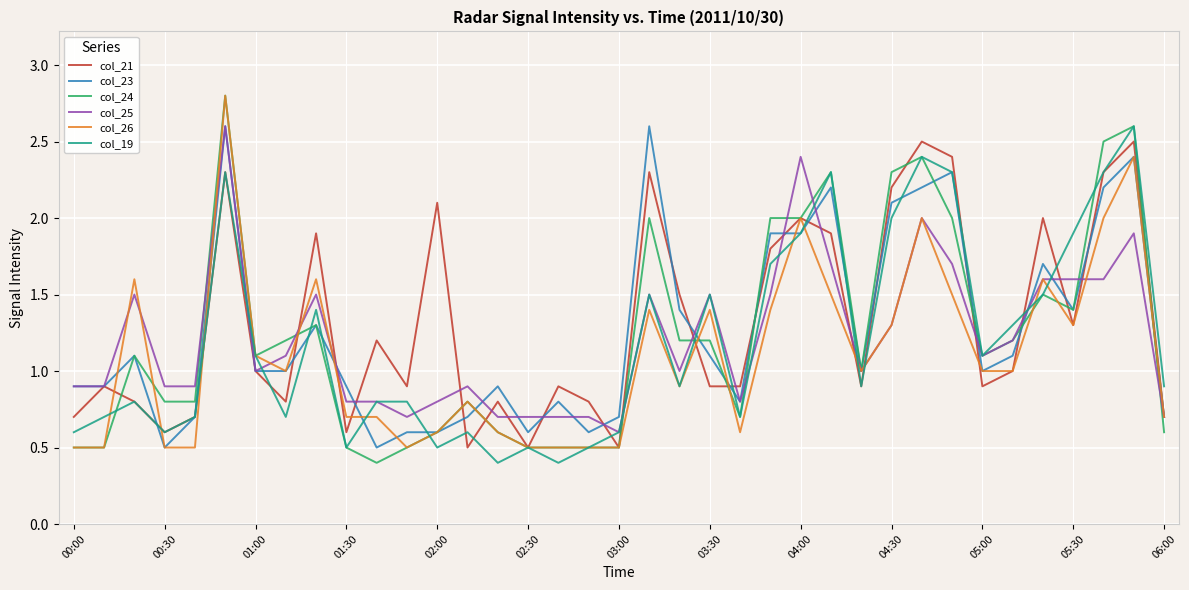

What is the greatest value displayed?

2.8